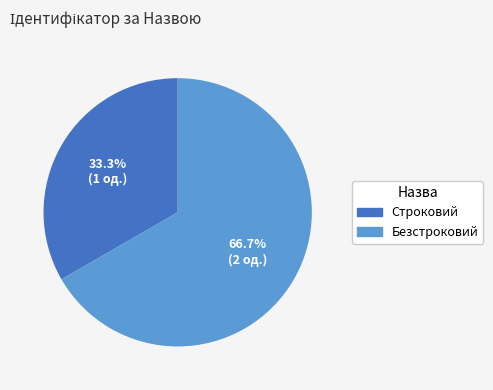

What is the ratio of the value at Безстроковий to the value at Строковий?

2.0